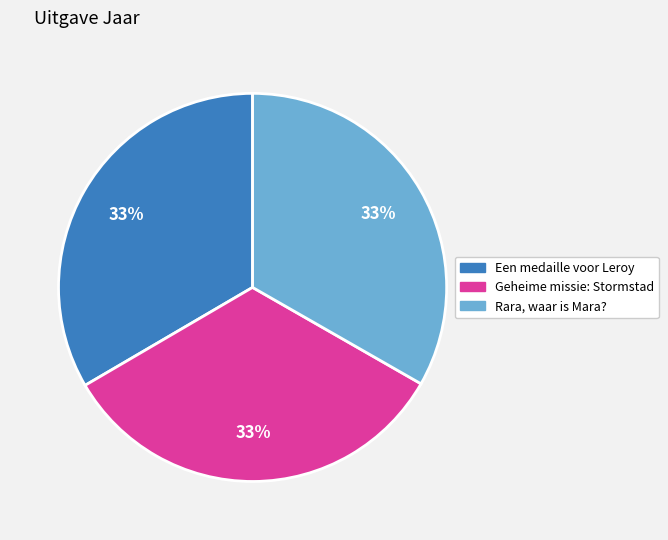

To the nearest percent, what is the average slice percentage?

33%